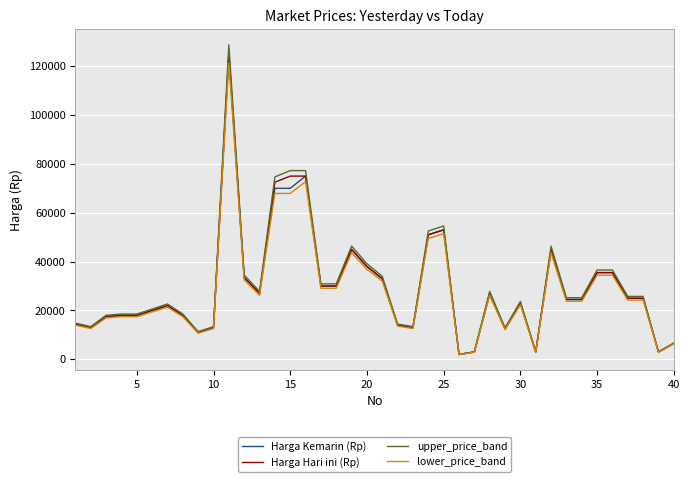

What are all the series names shown in the legend?

Harga Kemarin (Rp), Harga Hari ini (Rp), upper_price_band, lower_price_band